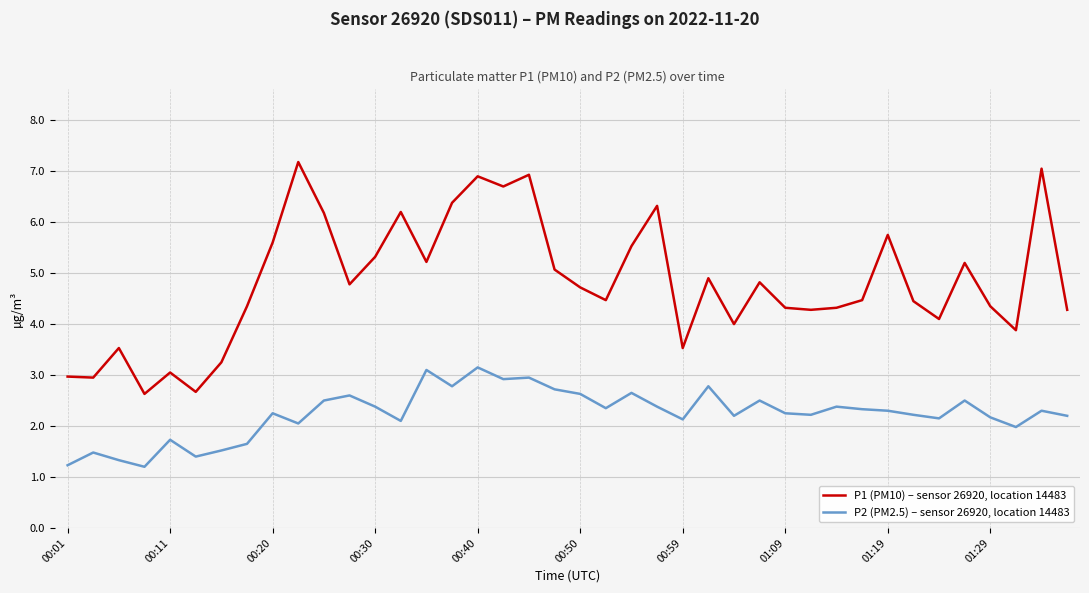

What is the smallest value displayed?

1.2